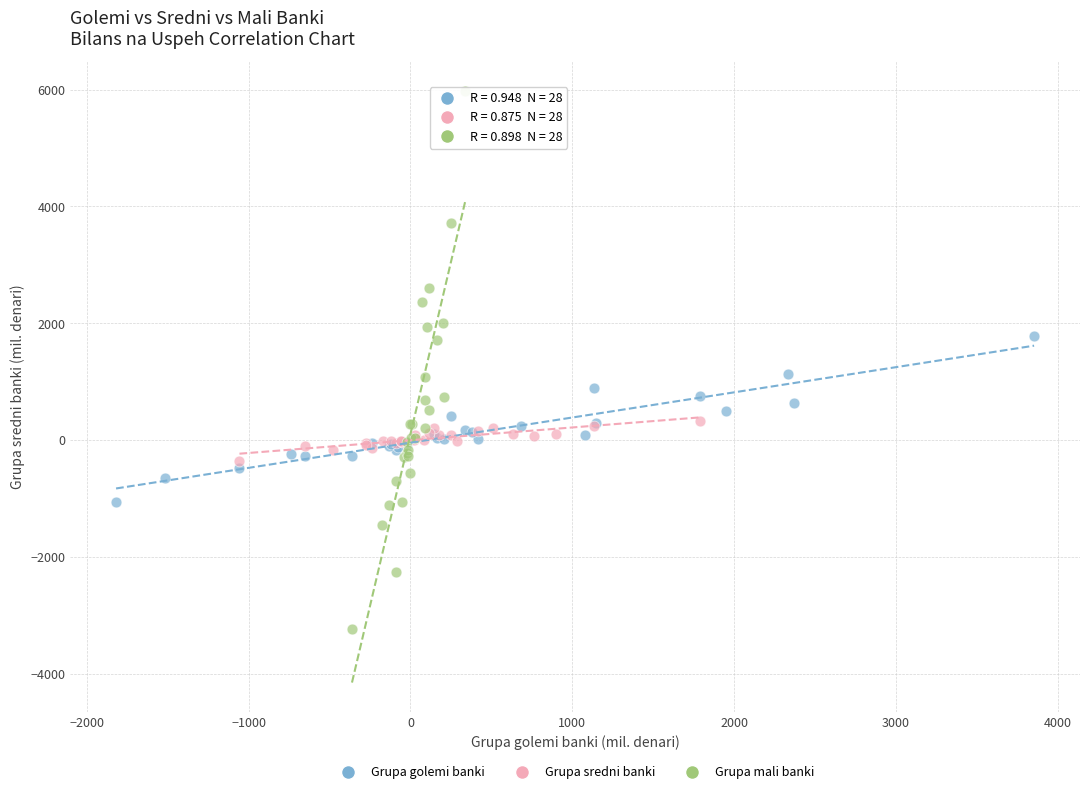

Which series reaches the maximum Y coordinate?

Grupa mali banki